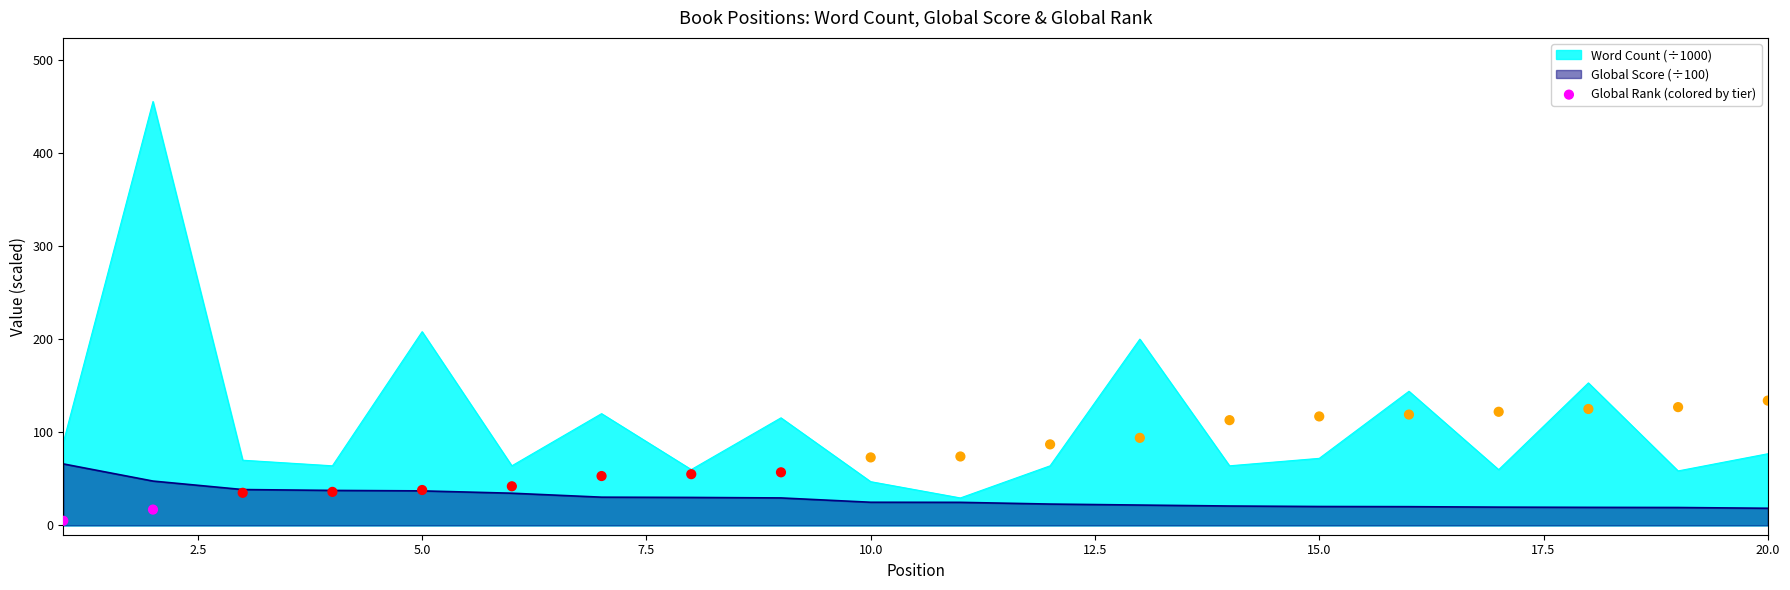

What is the maximum value for Global Score (÷100)?

66.0